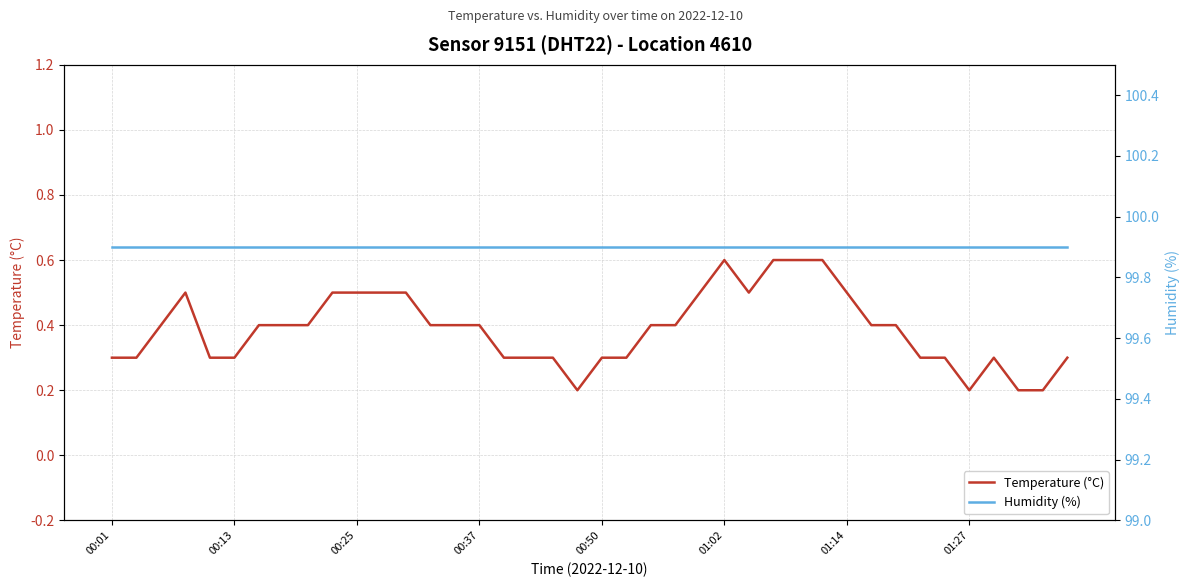

The Temperature (°C) series shows 0.2 at 01:27. True or false?

True